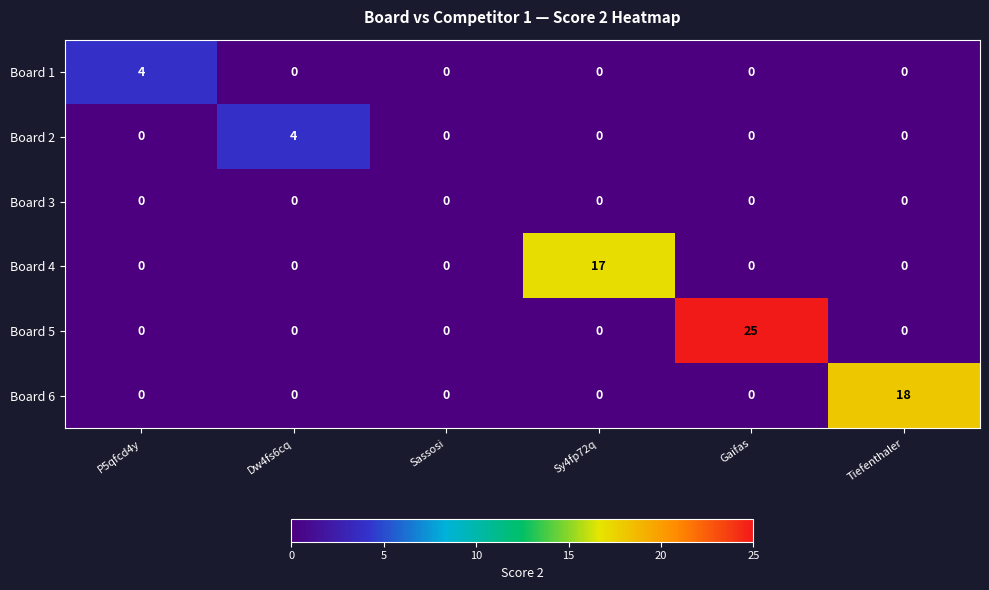

Which series has the widest spread of values?

Board 5